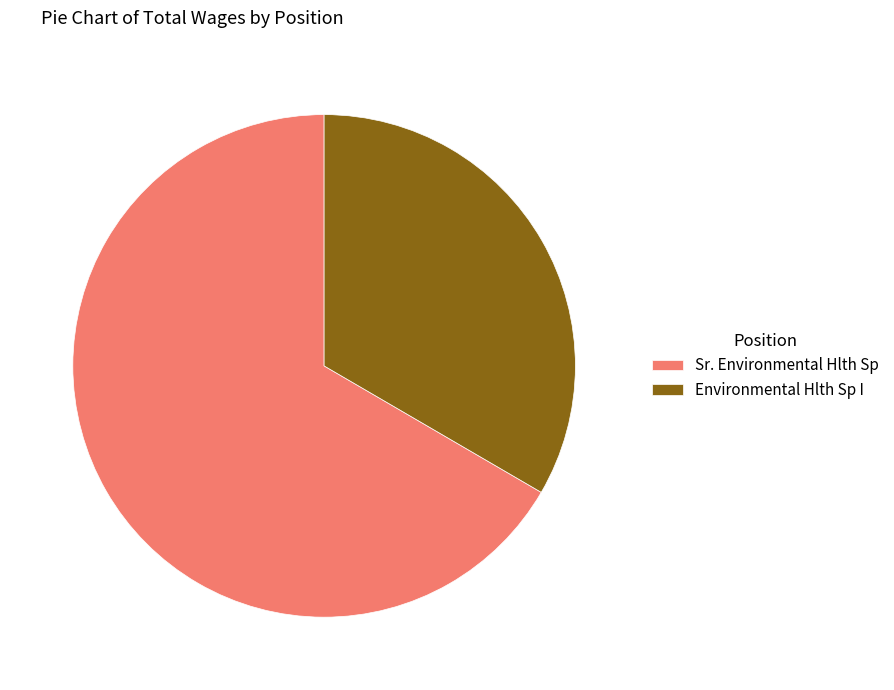

Is it true that Sr. Environmental Hlth Sp is 67% of the pie?

True